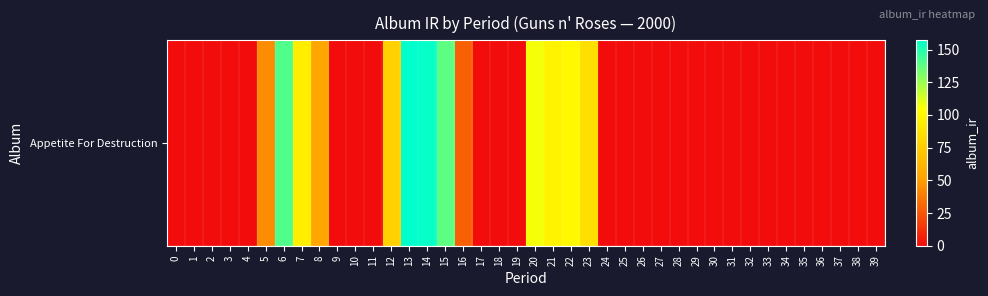

What is the sum of all values?

1280.8